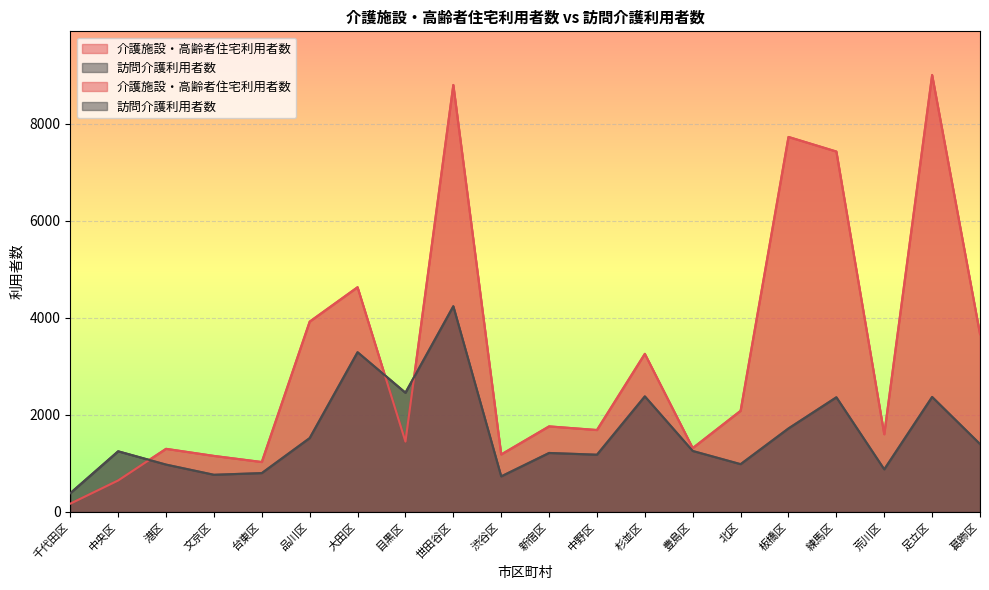

Is the value of 介護施設・高齢者住宅利用者数 at 中野区 greater than the value of 訪問介護利用者数 at 中野区?

Yes